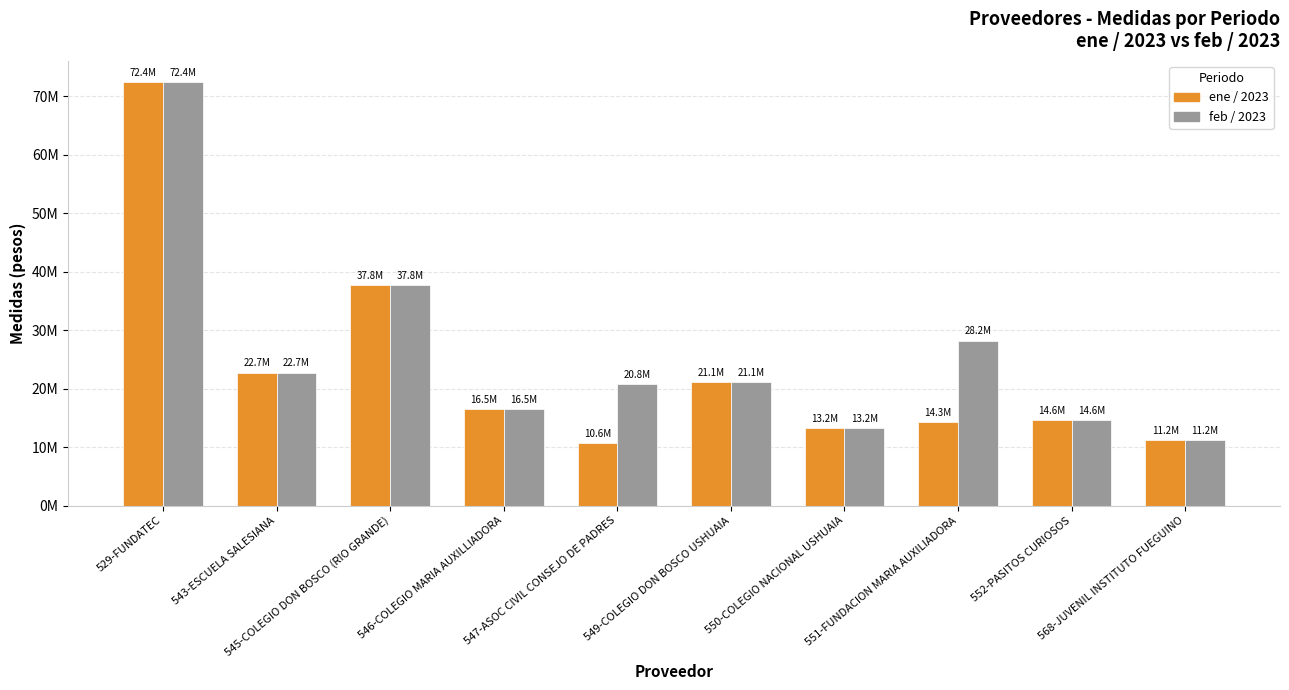

What are all the series names shown in the legend?

ene / 2023, feb / 2023